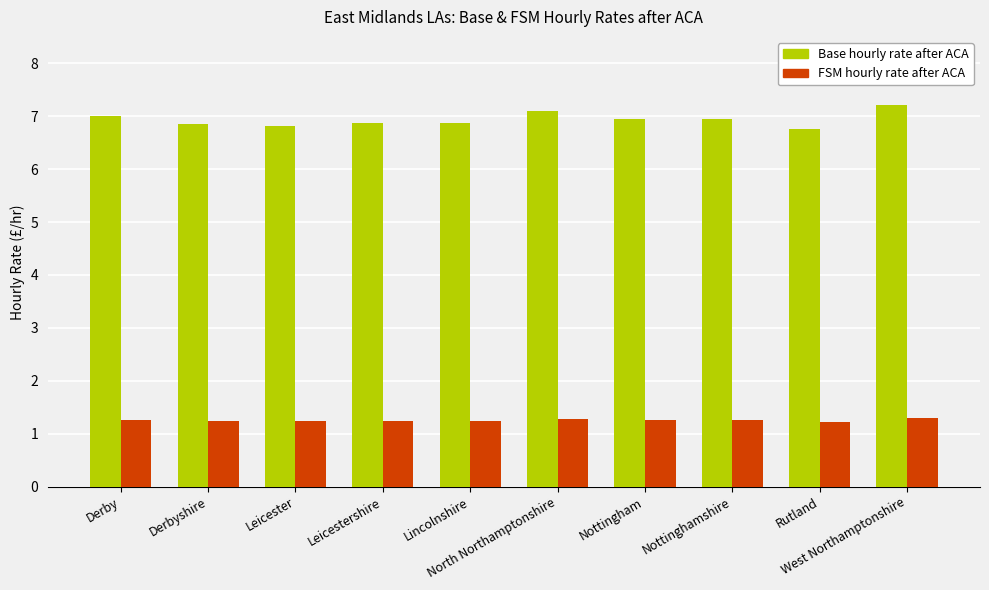

True or false: FSM hourly rate after ACA has a value of 1.2 at Leicestershire.

True